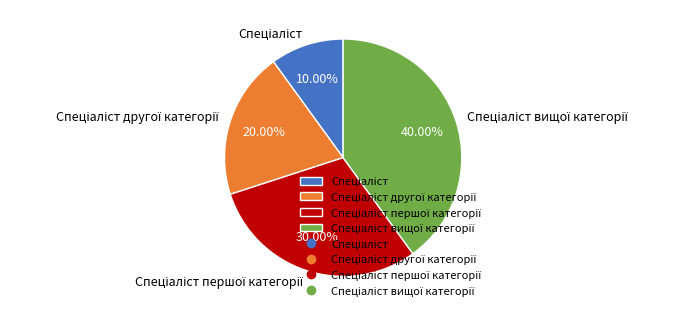

Is there a majority slice in this chart?

No